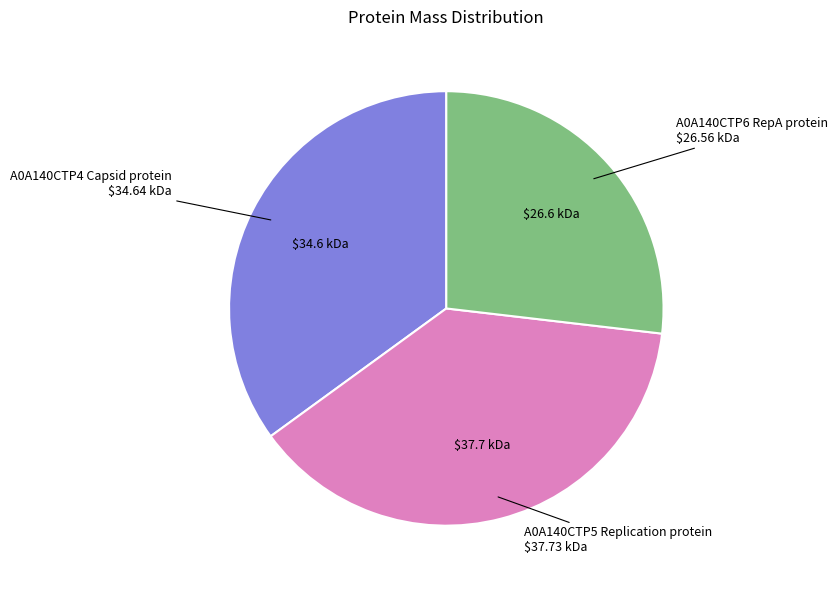

Rank the categories by value from lowest to highest.

A0A140CTP6 RepA protein, A0A140CTP4 Capsid protein, A0A140CTP5 Replication protein